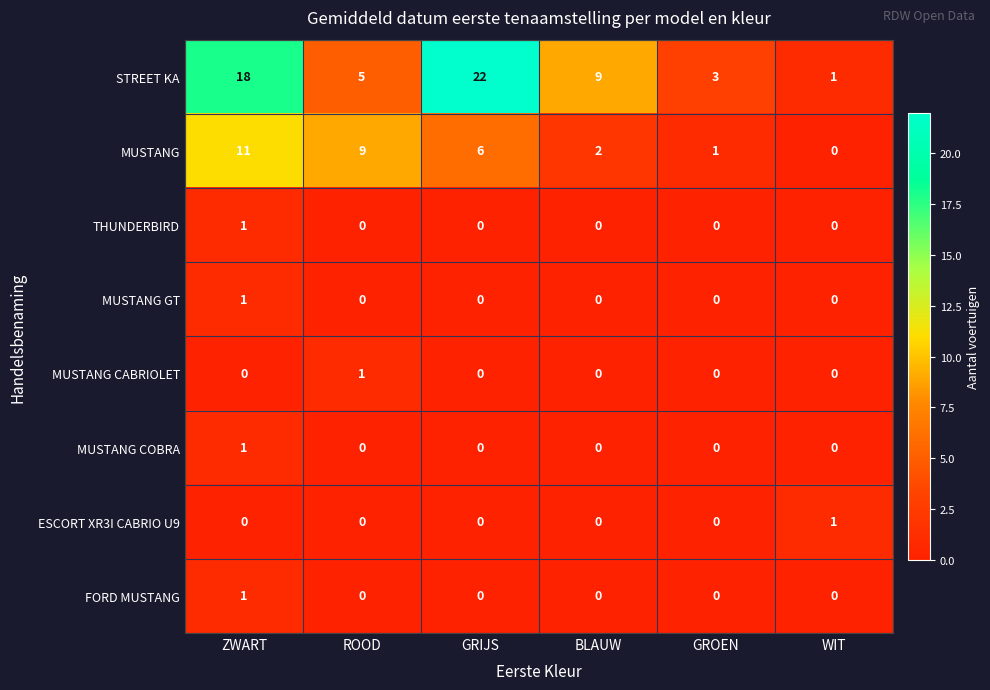

What is the spread (max minus min) of values at GROEN?

3